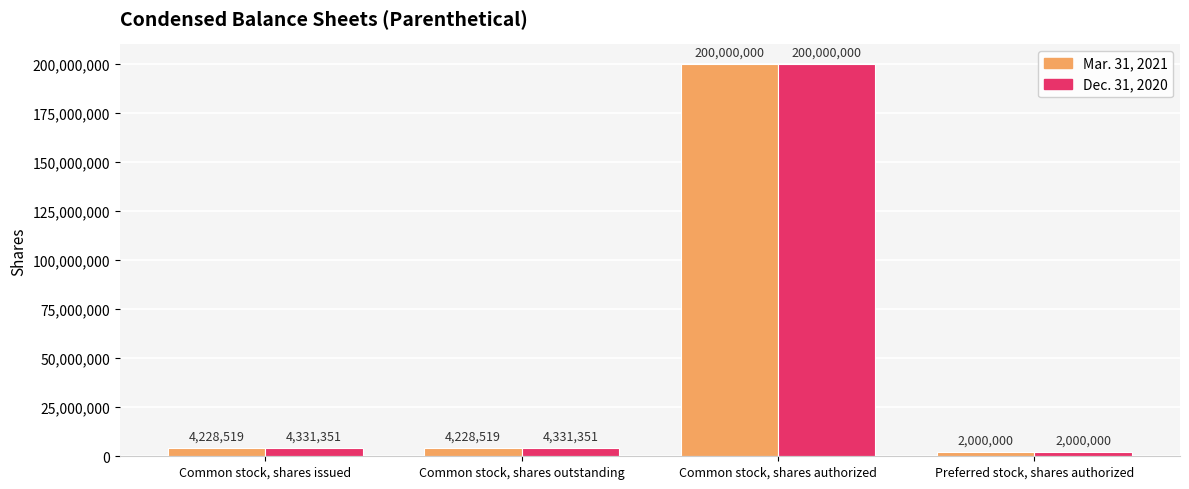

At which label does Dec. 31, 2020 reach its peak?

Common stock, shares authorized